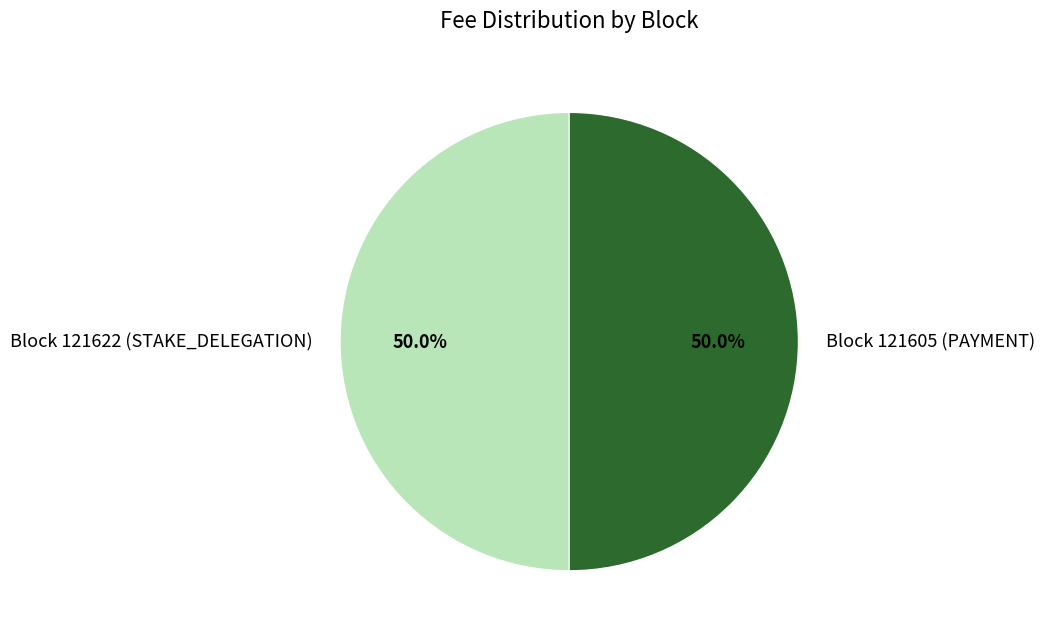

Approximately how many times larger is the value at Block 121622 (STAKE_DELEGATION) compared to Block 121605 (PAYMENT)?

1.0